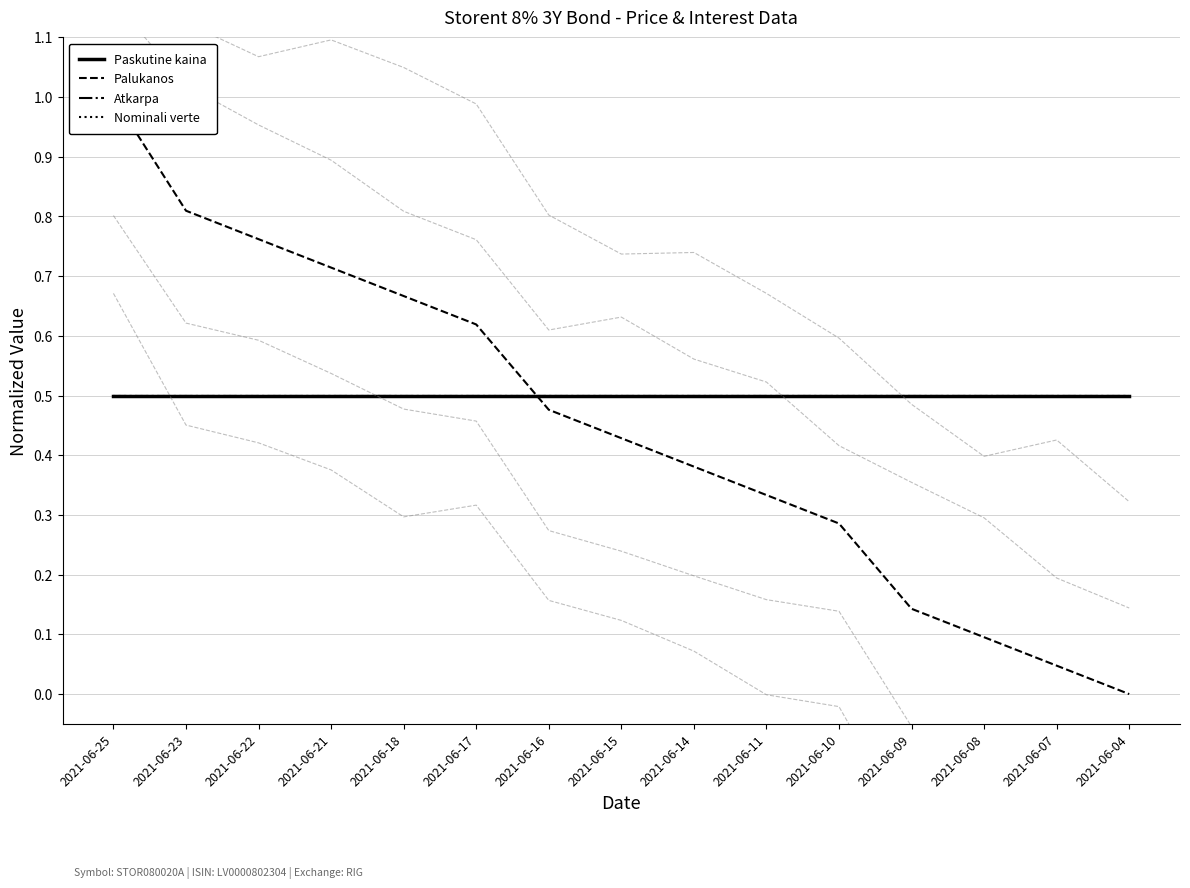

Where is Atkarpa nearest to the value 0?

2021-06-25